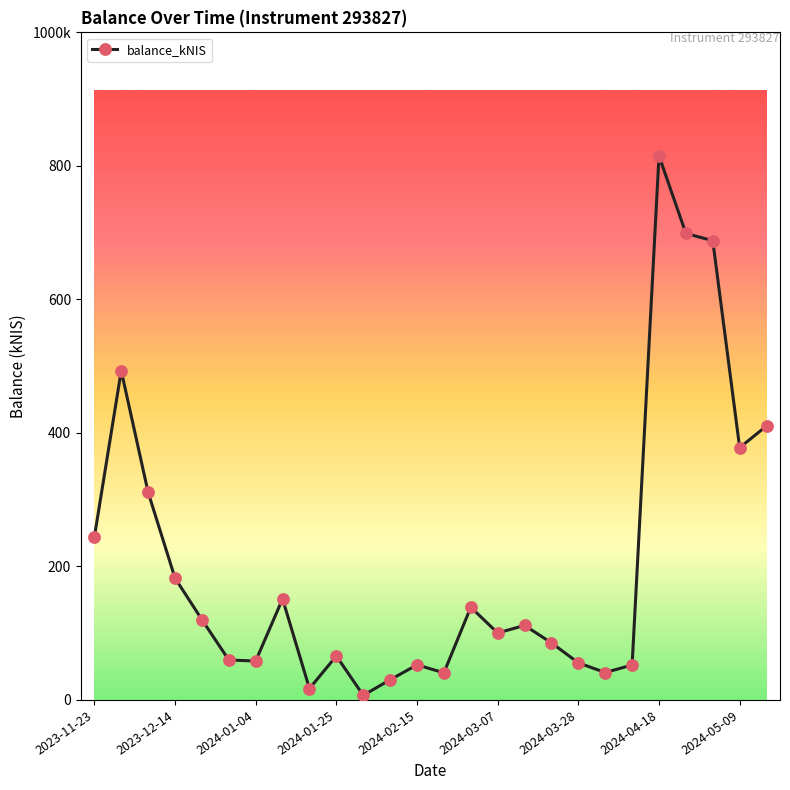

Is this an area chart (filled region under the line)?

No